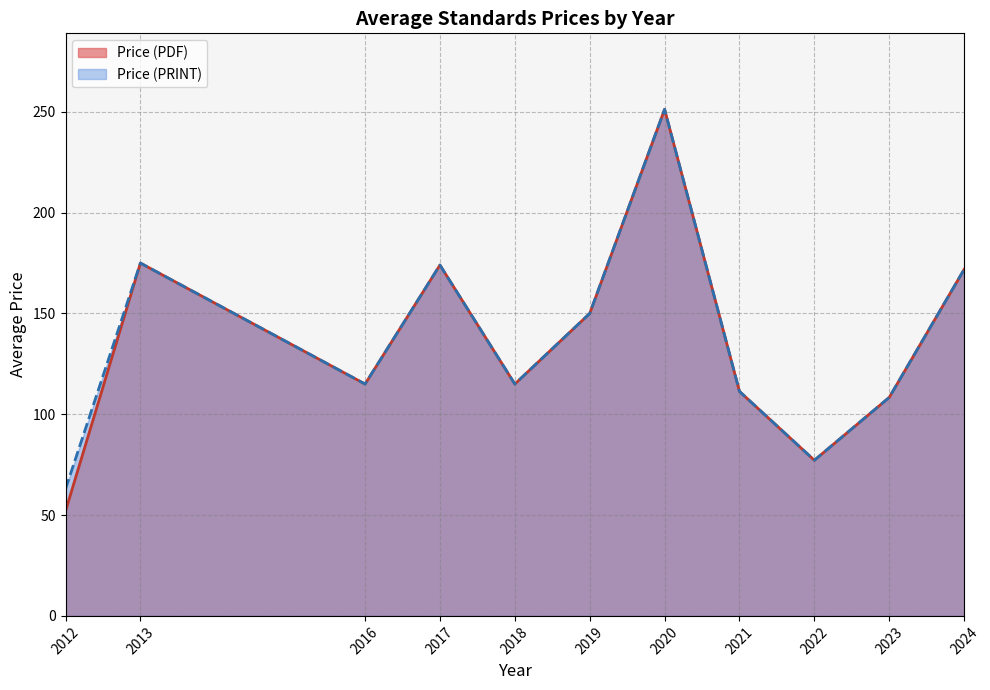

Which series changed the most between 2023 and 2023?

Price (PDF)